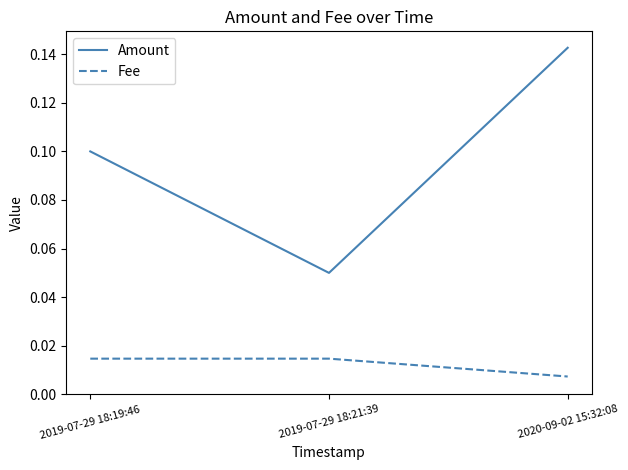

The value of Amount at 2020-09-02 15:32:08 is 0.0. True or false?

False